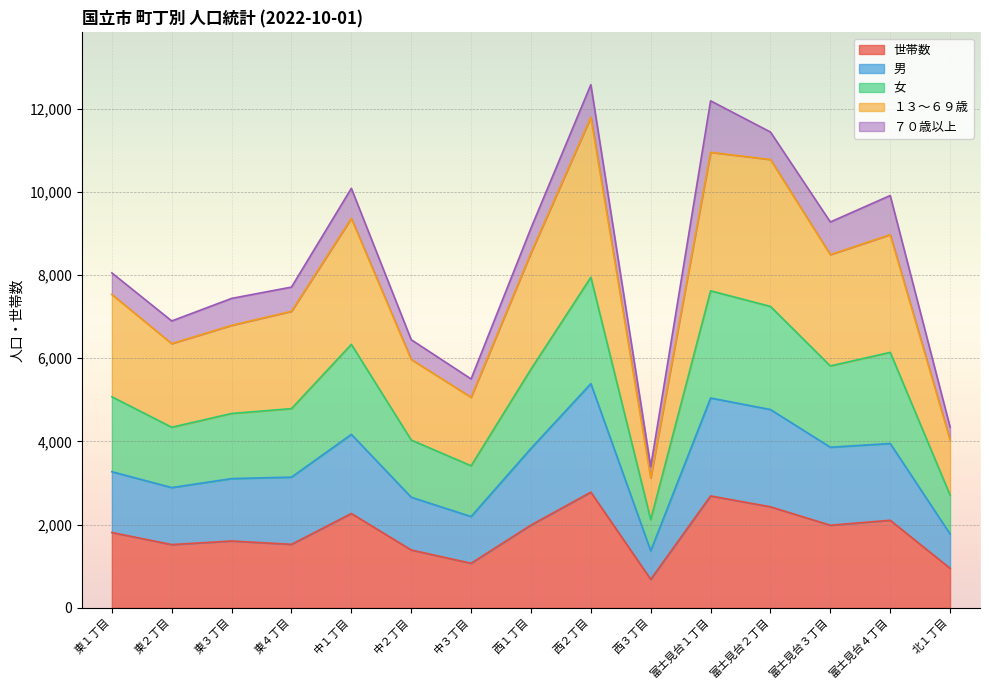

The value of 世帯数 at 西１丁目 is 3557. True or false?

False